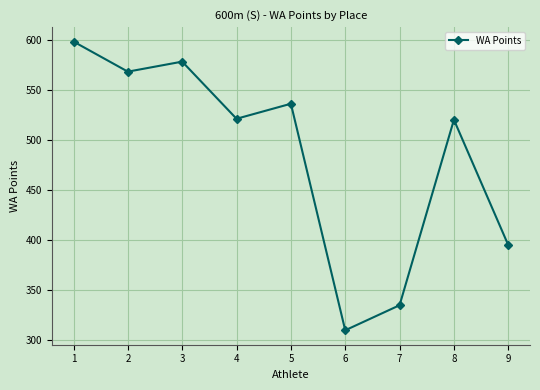

Which category has the lowest value across all series?

6